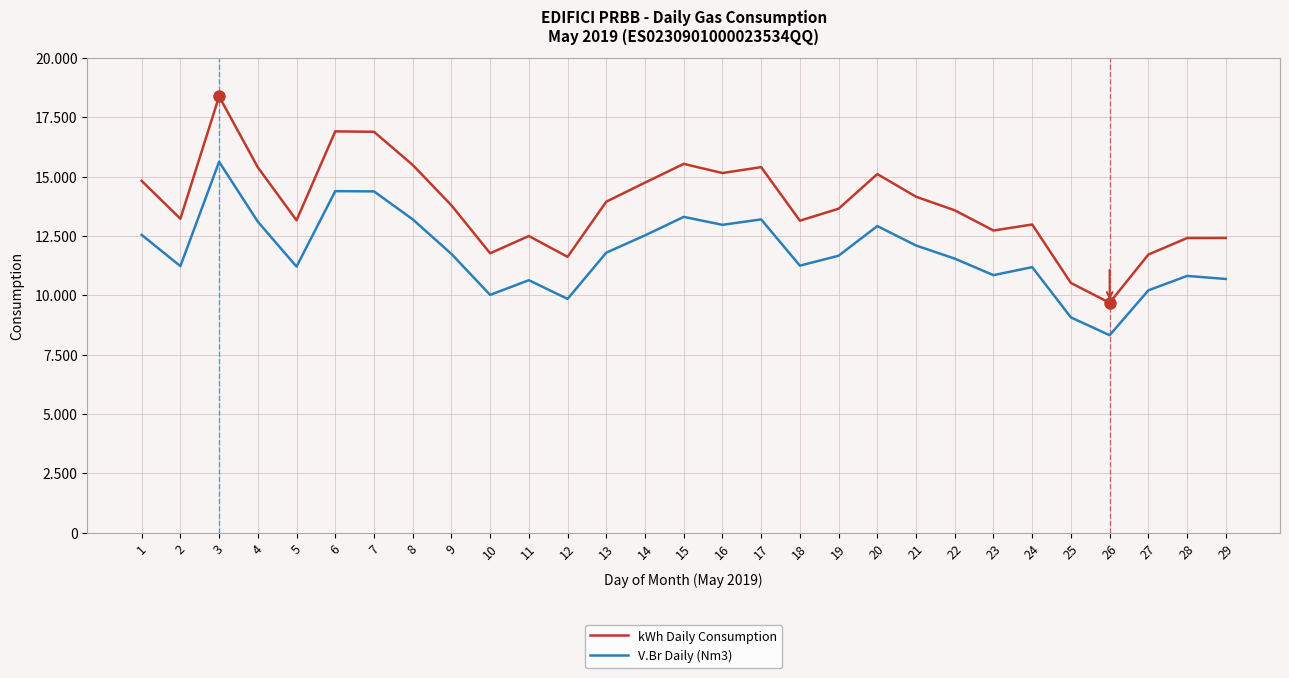

Is it true that V.Br Daily (Nm3) equals 15448.6 at 29?

False